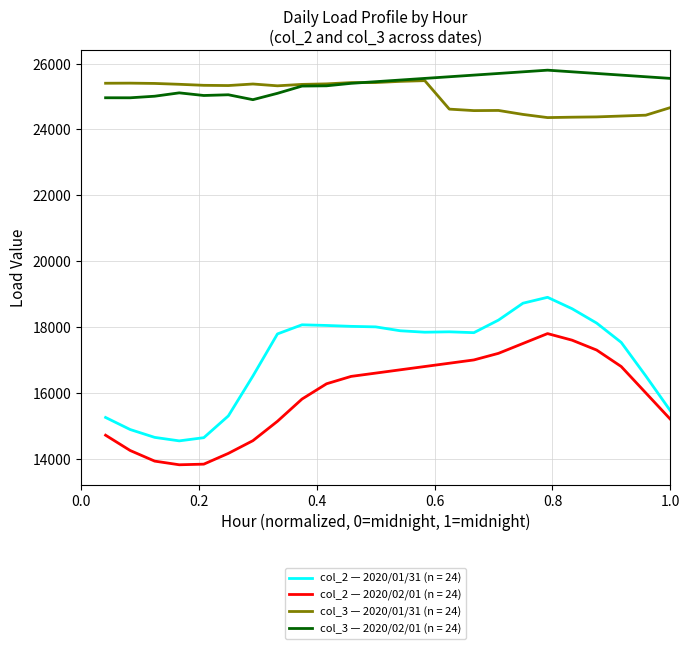

What are all the series names shown in the legend?

col_2 — 2020/01/31 (n = 24), col_2 — 2020/02/01 (n = 24), col_3 — 2020/01/31 (n = 24), col_3 — 2020/02/01 (n = 24)